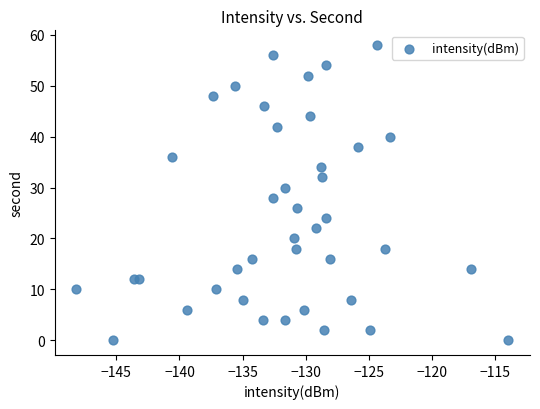

What is the range of Y values (max minus min)?

58